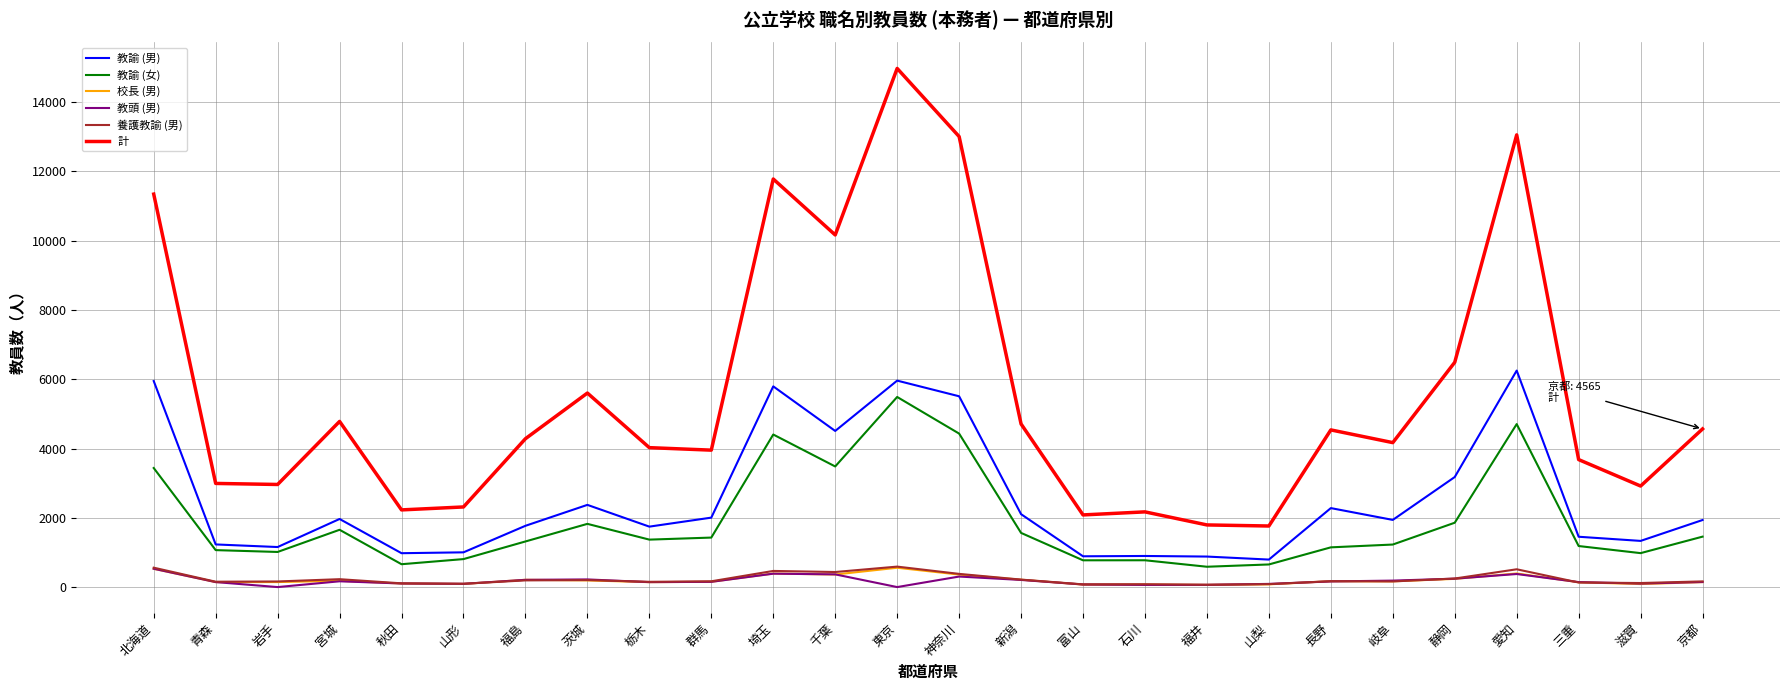

Where is 教諭 (男) nearest to the value 3522?

静岡